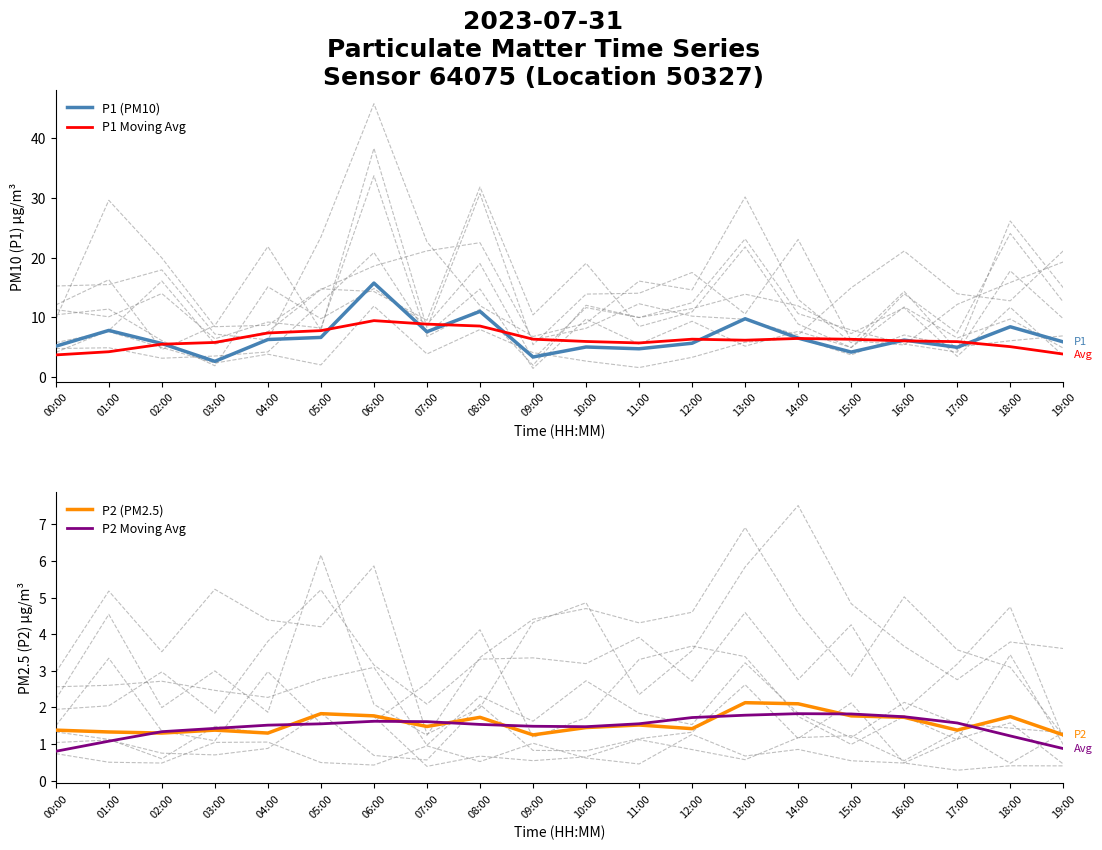

Reading right to left, extract all data points from this chart.

P1 (PM10): 5.9	8.4	5.0	6.2	4.2	6.5	9.8	5.7	4.8	5.0	3.4	11.0	7.6	15.7	6.7	6.3	2.6	5.6	7.8	5.2
P1 Moving Avg: 3.9	5.1	5.9	6.1	6.3	6.5	6.2	6.4	5.7	6.0	6.4	8.6	8.9	9.5	7.8	7.4	5.8	5.5	4.3	3.7
P2 (PM2.5): 1.2	1.8	1.4	1.7	1.8	2.1	2.1	1.4	1.5	1.4	1.2	1.7	1.5	1.8	1.8	1.3	1.4	1.3	1.3	1.4
P2 Moving Avg: 0.9	1.2	1.6	1.7	1.8	1.8	1.8	1.7	1.6	1.5	1.5	1.5	1.6	1.6	1.6	1.5	1.4	1.3	1.1	0.8